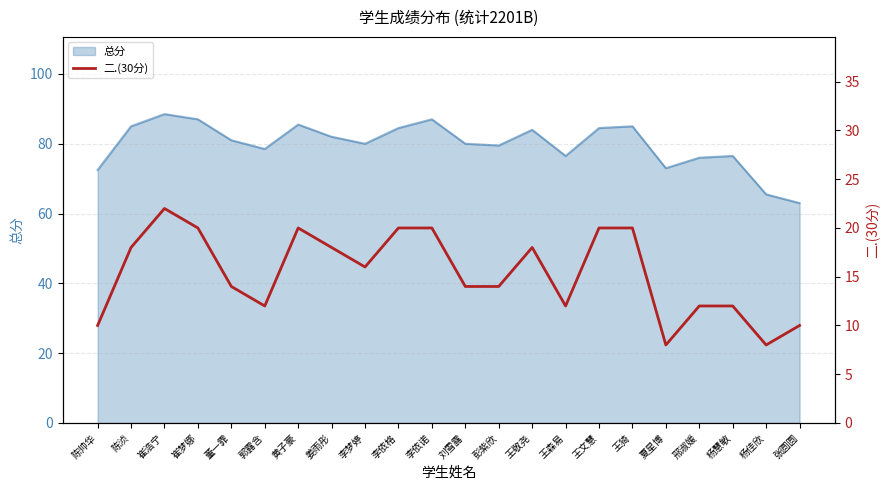

Which label corresponds to the smallest value in the chart?

夏星博